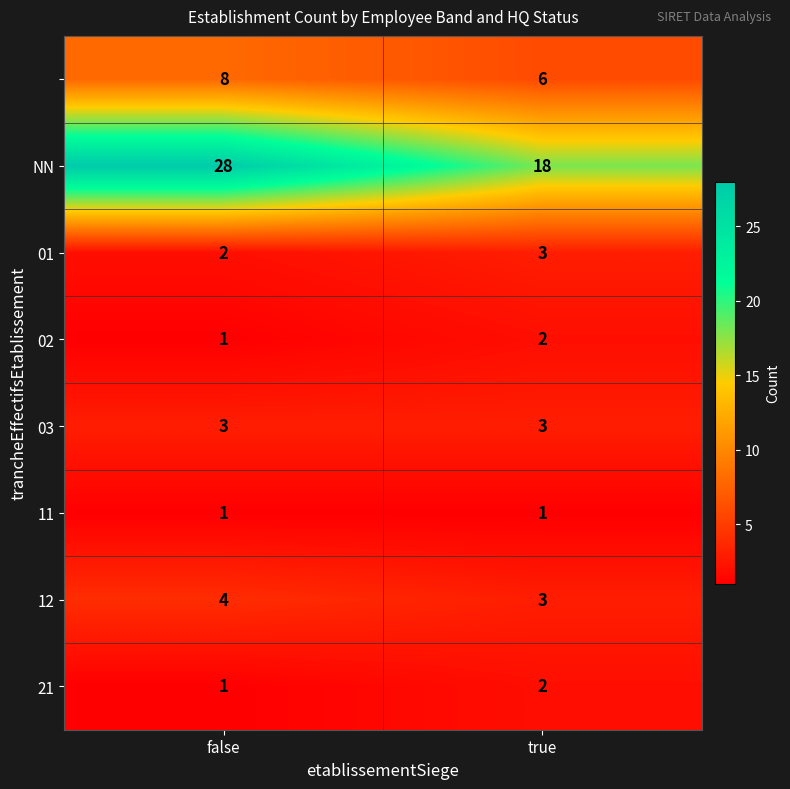

At which category does the chart reach its peak across all series?

false